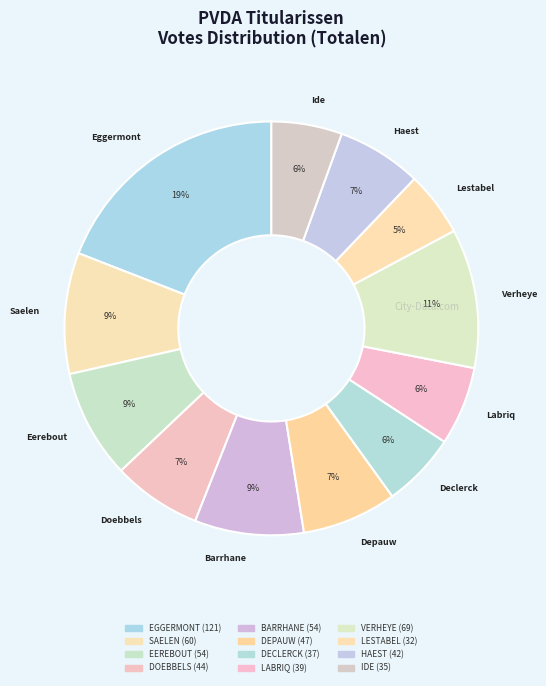

How many segments does this pie chart have?

12